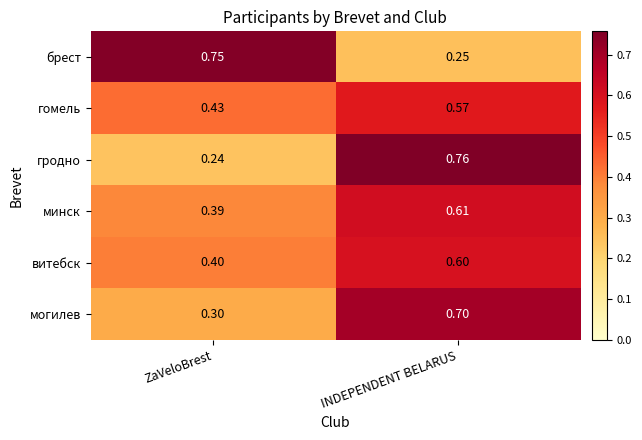

Where is гомель nearest to the value 0?

ZaVeloBrest